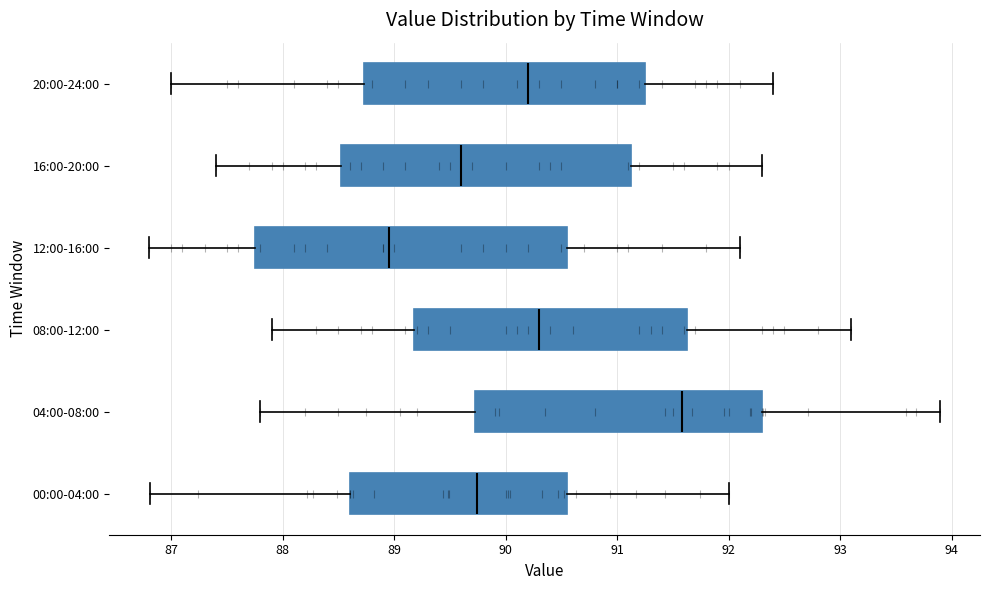

Where does the median line of the box for 12:00-16:00 sit on the x-axis? The values are not printed on the chart, so give them approximately, as read against the axis.

89.0